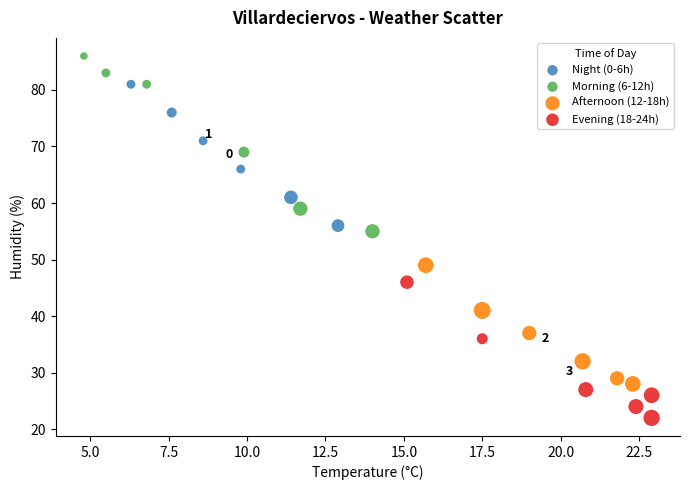

Which series contains the lowest Y value?

Evening (18-24h)